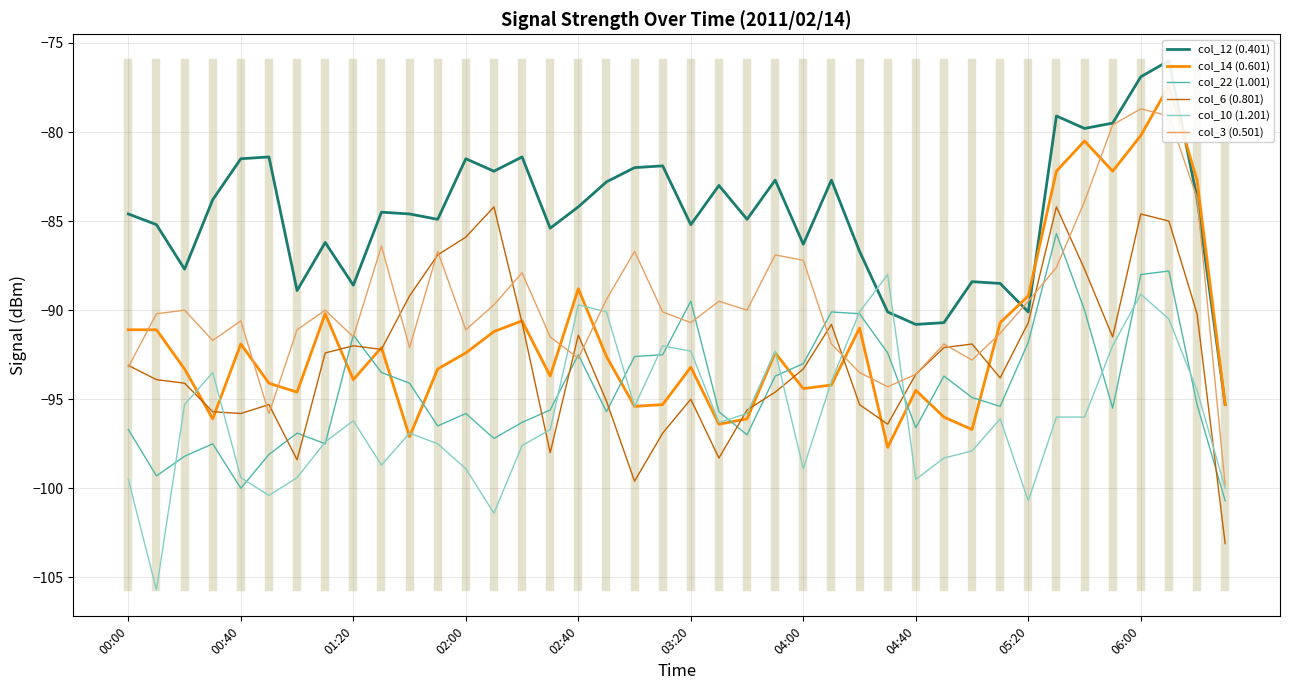

The col_22 (1.001) series shows -129.4 at 03:20. True or false?

False